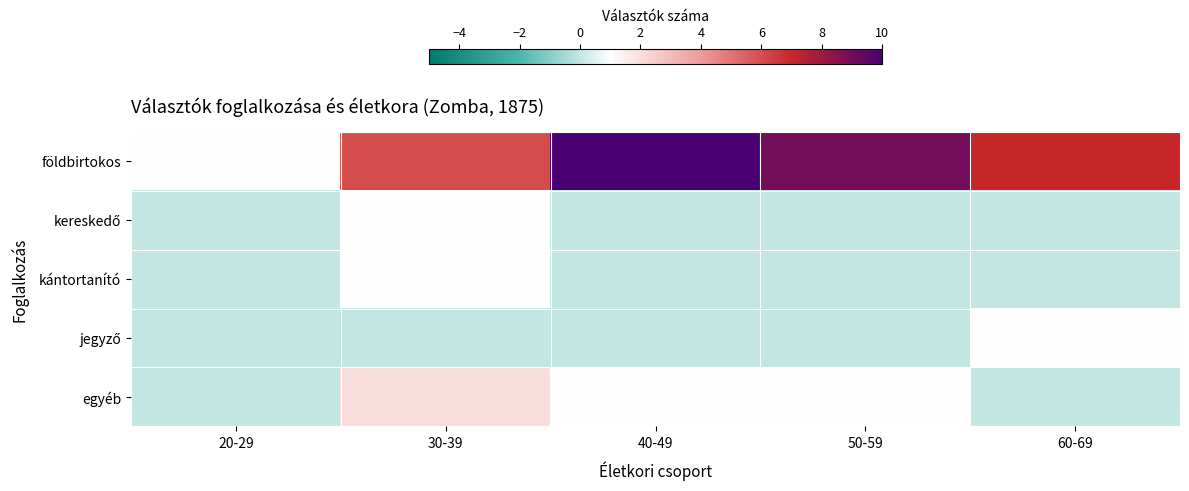

Which series has the largest range (max minus min)?

földbirtokos